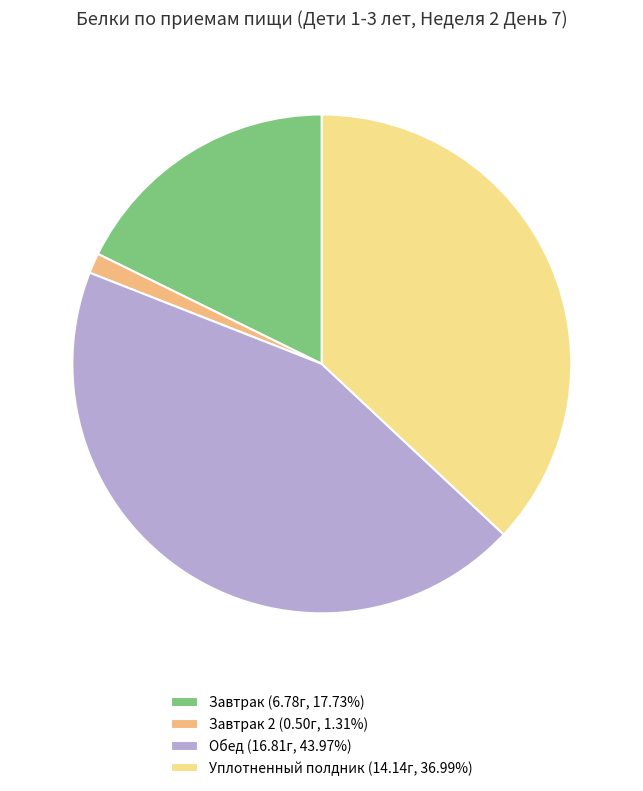

Is Уплотненный полдник (14.14г, 36.99%) the majority of the pie?

No